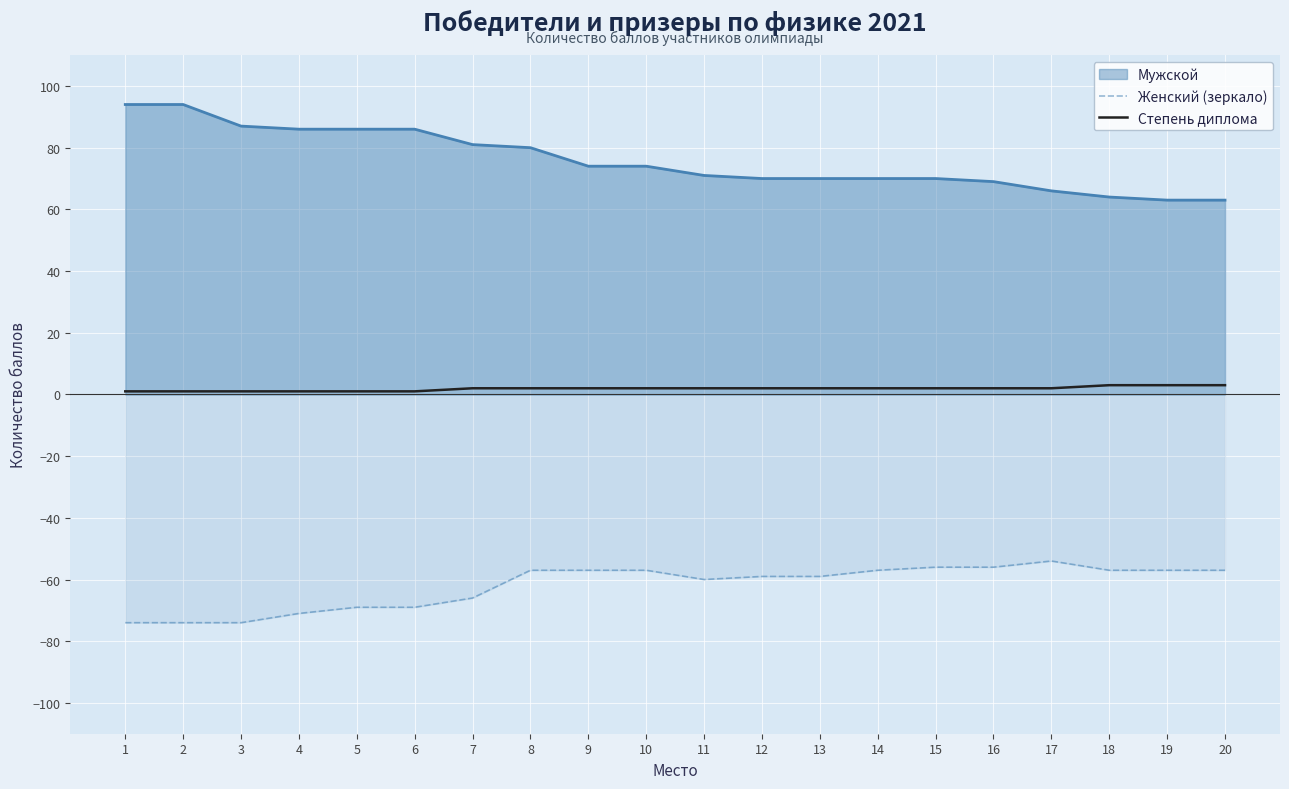

How many lines are shown in the chart?

3